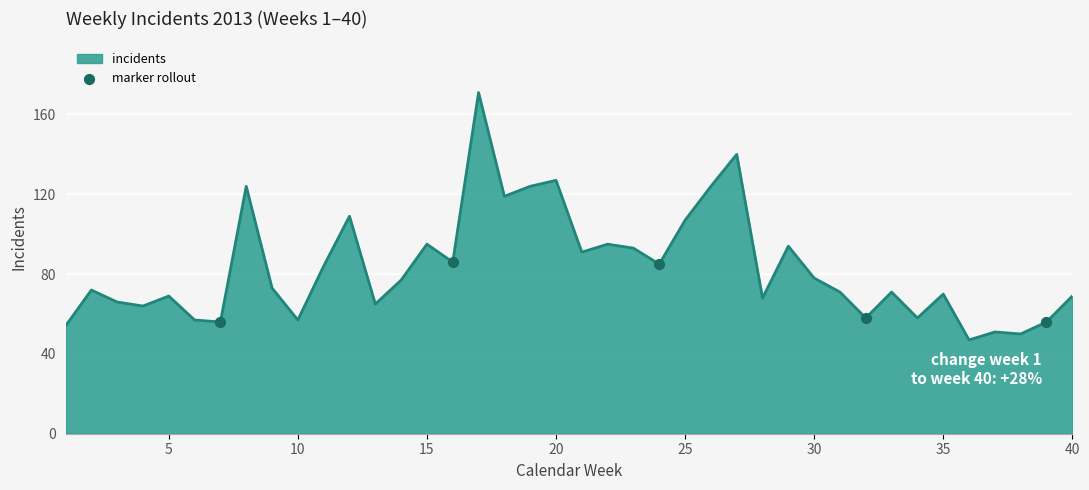

What is the minimum value shown in the chart?

47